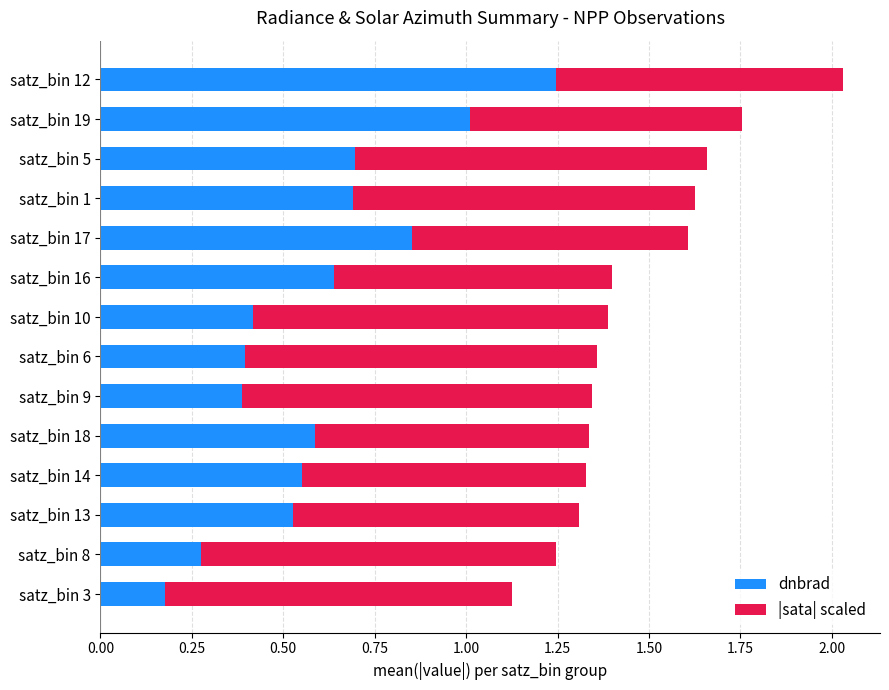

Where is dnbrad nearest to the value 0?

satz_bin 3